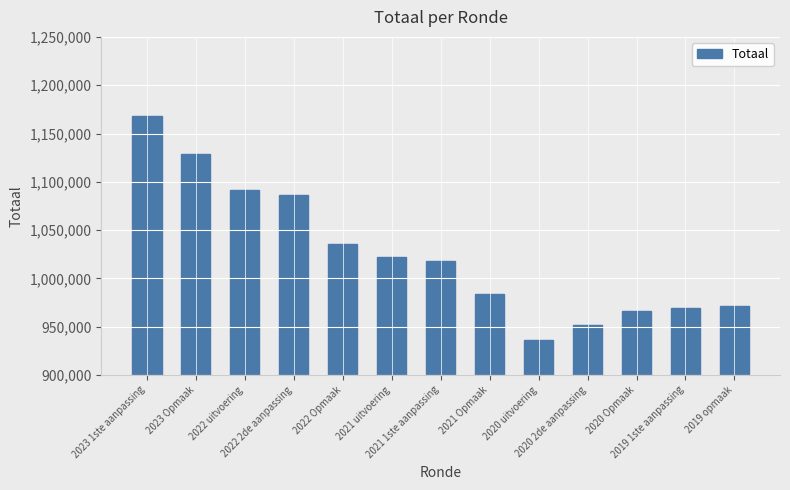

What is the value of the 7th bar from the left?

1017945